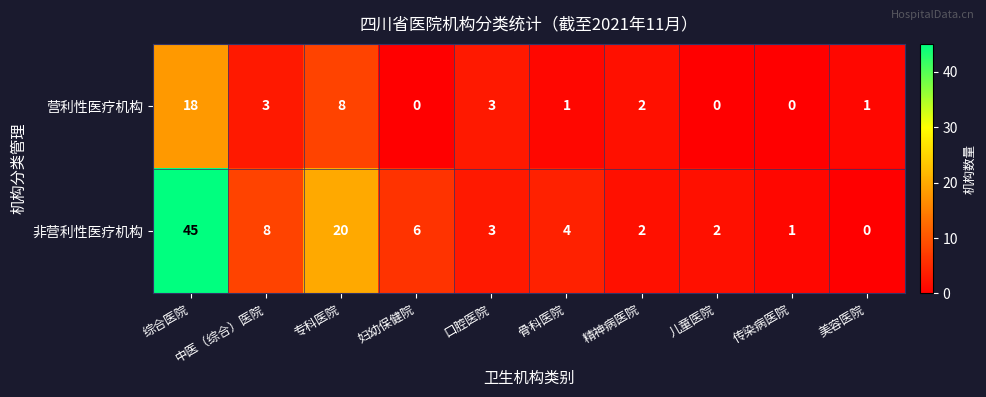

What is the sum of the 营利性医疗机构 values at 传染病医院 and 专科医院?

8